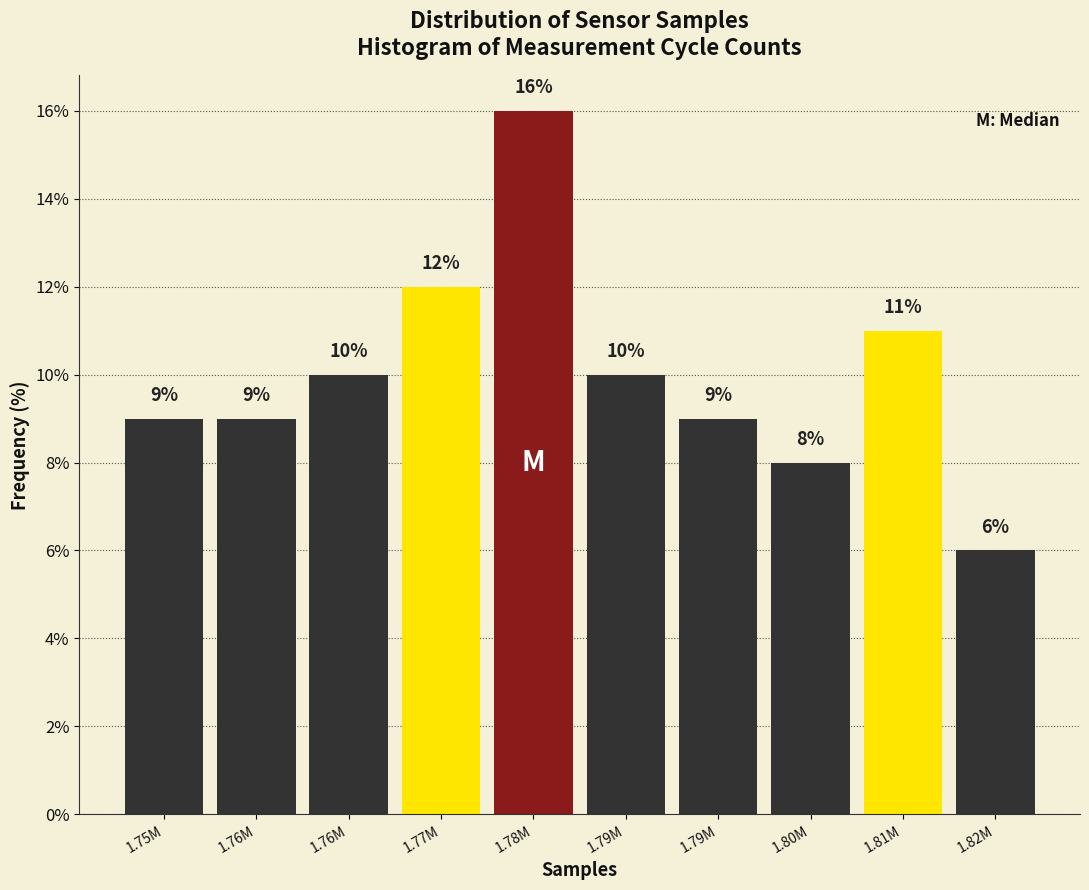

Does the chart contain any negative values?

No